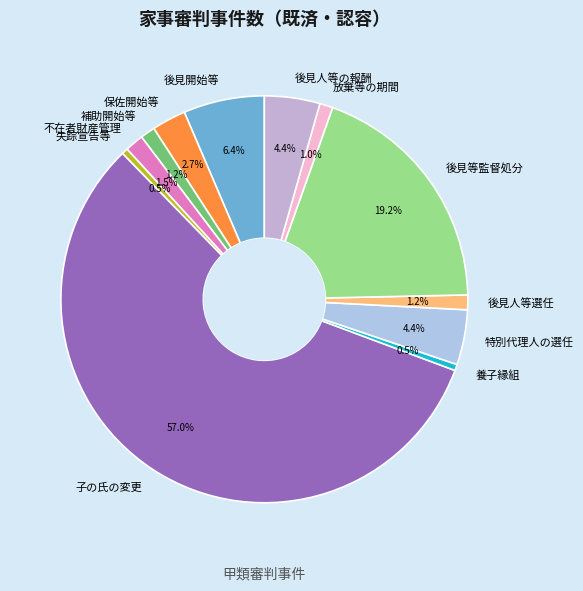

To the nearest percent, what percentage of the pie is 後見等監督処分?

19%